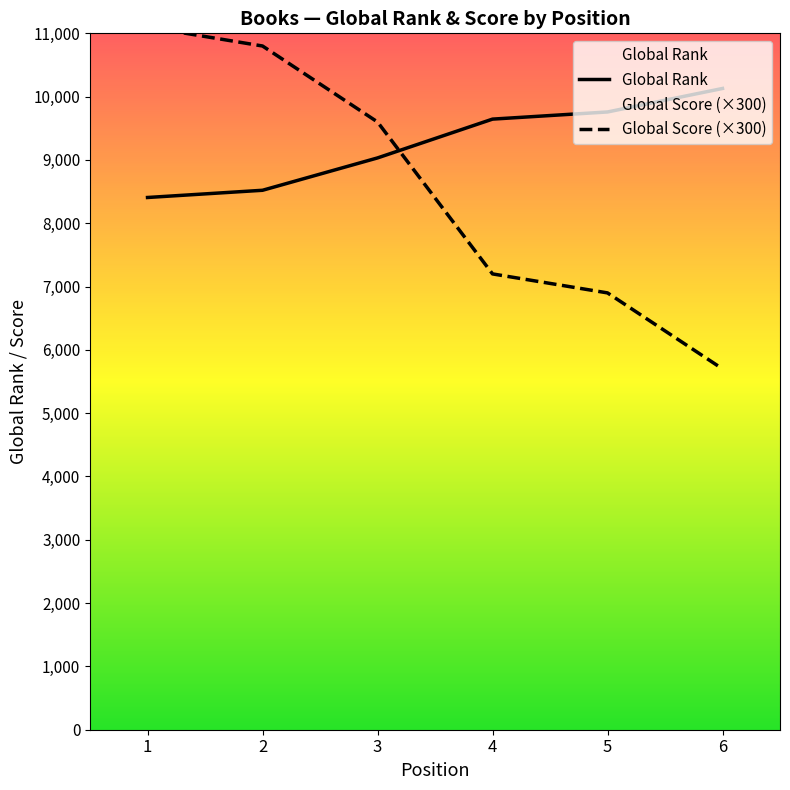

Rank the series by their maximum value, from lowest to highest.

Global Rank, Global Score (×300)